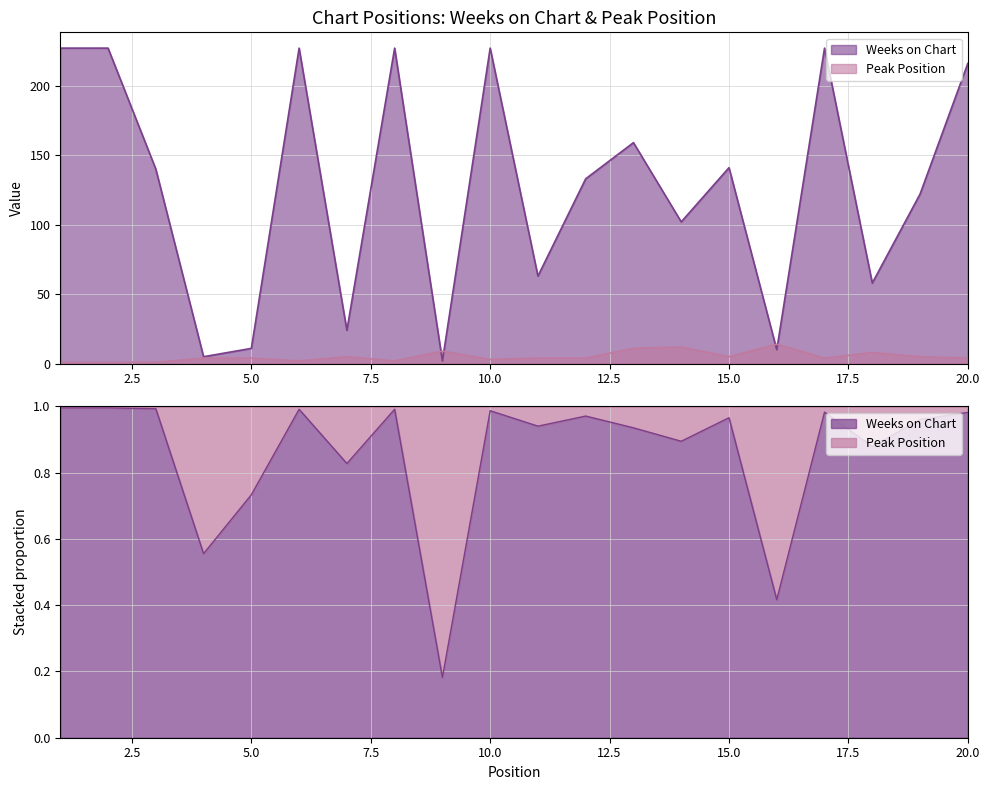

Reading left to right, list all the values displayed in this chart.

Weeks on Chart: 227	227	140	5	11	227	24	227	2	227	63	133	159	102	141	10	227	58	122	216
Peak Position: 1	1	1	4	4	2	5	2	9	3	4	4	11	12	5	14	4	8	5	4